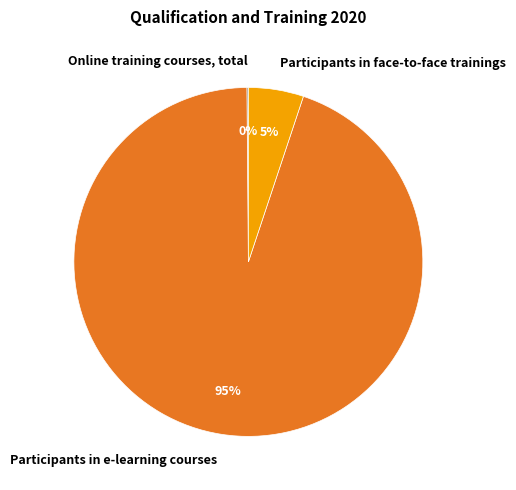

To the nearest percent, what is the average slice percentage?

33%